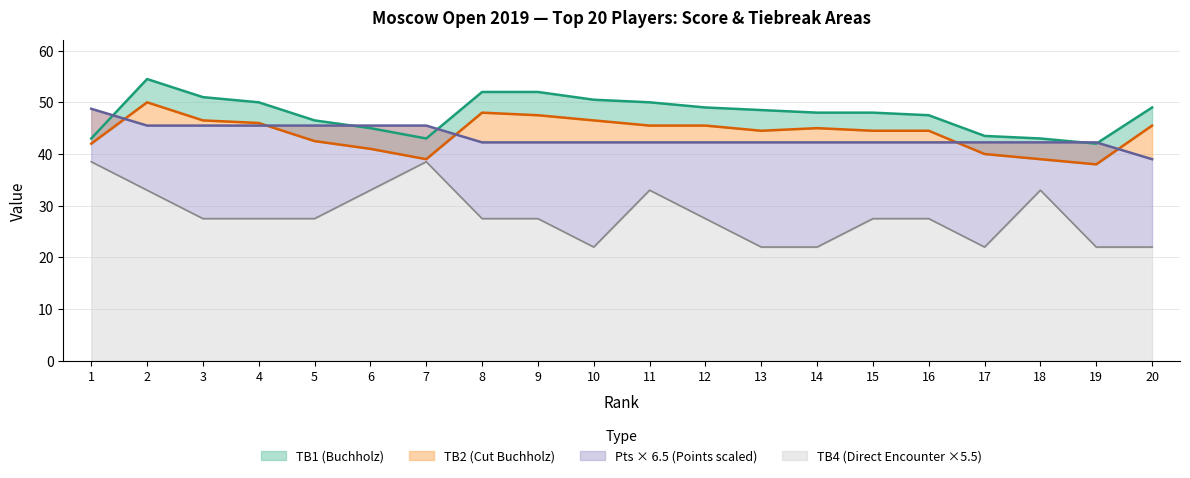

True or false: Pts and TB1 cross at least once.

True